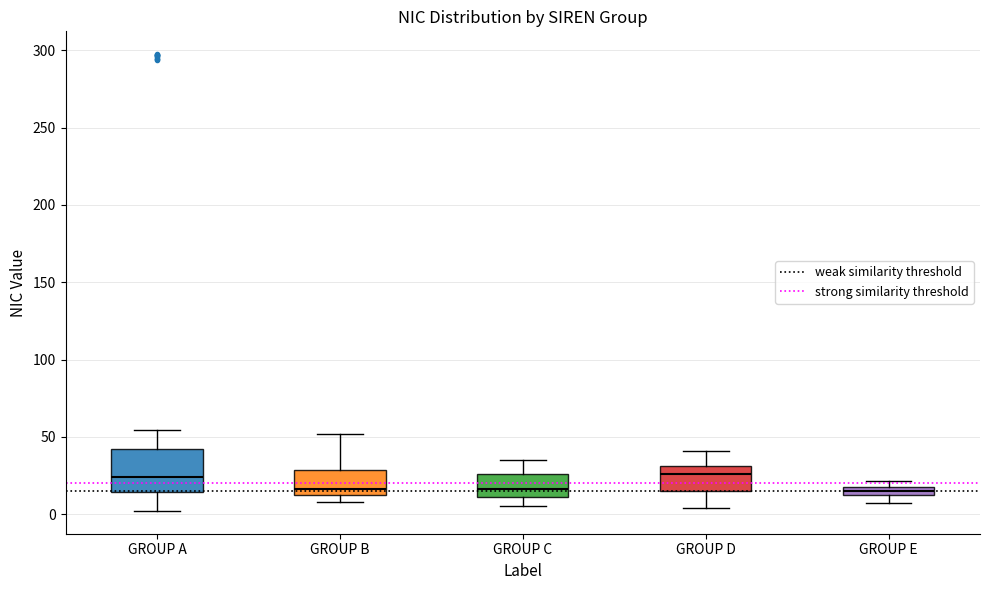

Which box is the tallest, from its lower edge to its upper edge?

GROUP A